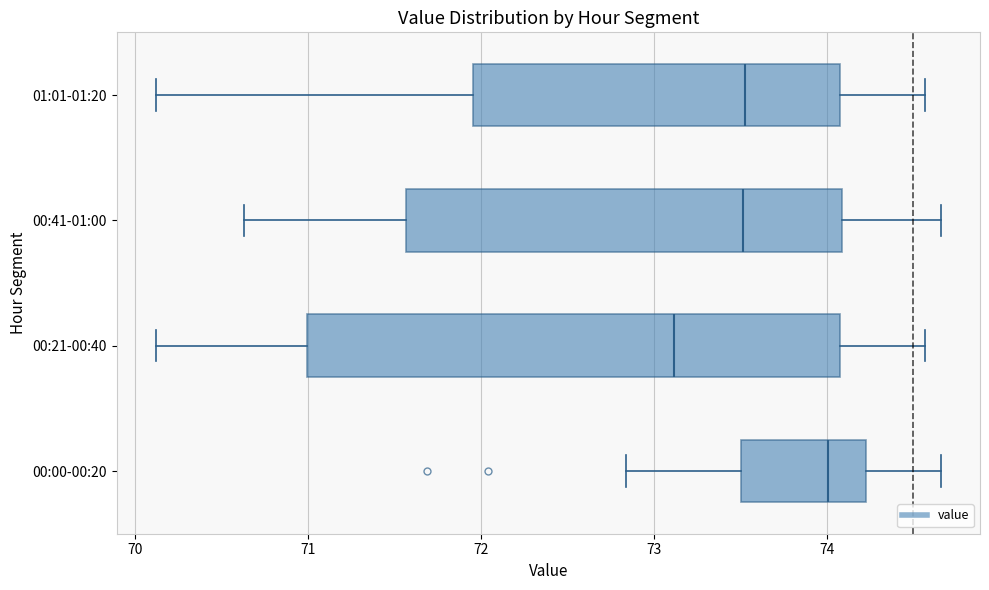

Where does the median line of the box for 00:21-00:40 sit on the x-axis? The values are not printed on the chart, so give them approximately, as read against the axis.

73.1